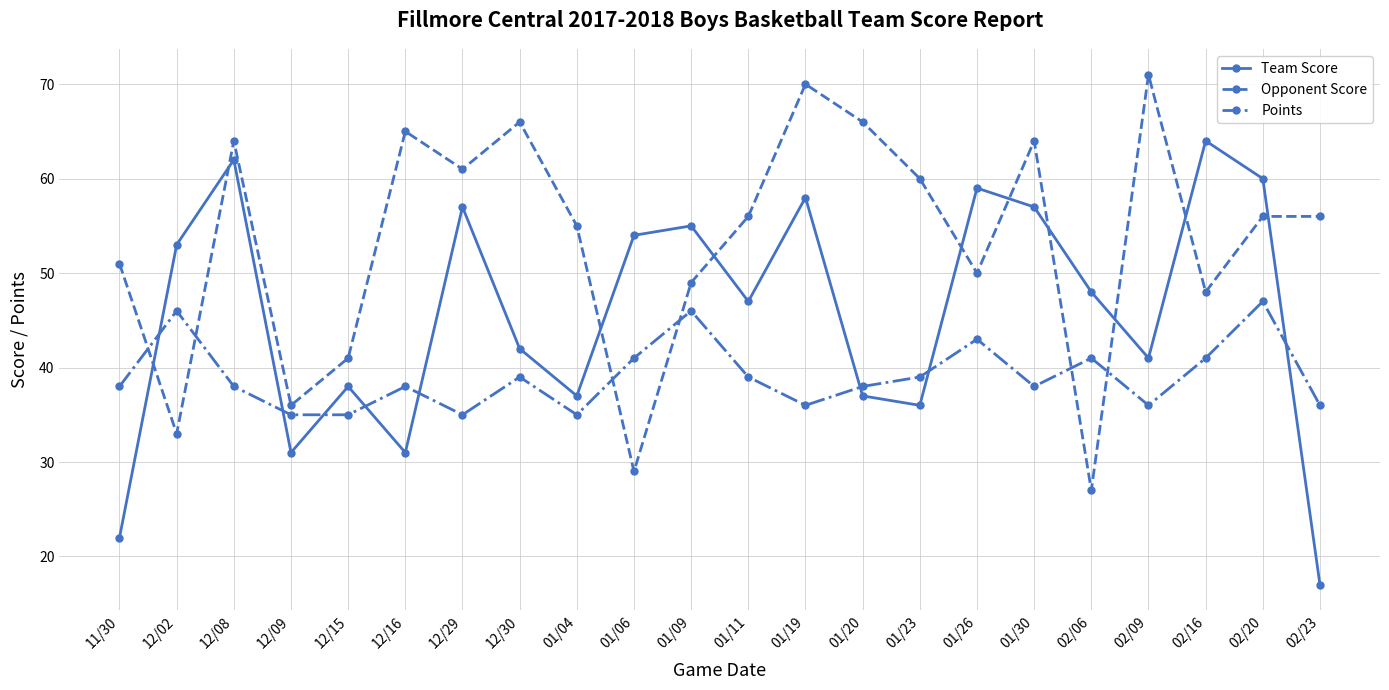

Is it true that Opponent Score equals 72 at 12/15?

False